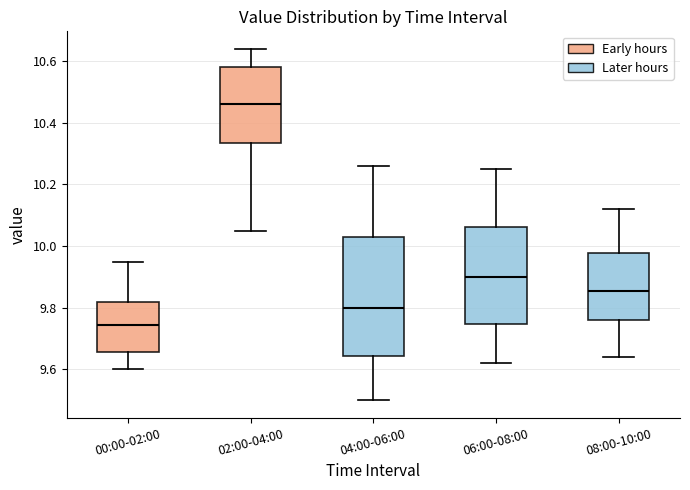

Reading left to right, read every box against the y-axis: the position of its median line, the range the box covers, and the ends of its whiskers. The values are not printed on the chart, so give them approximately, as read against the axis.

00:00-02:00: median 9.74, box 9.66 to 9.82, whiskers 9.60 to 9.96
02:00-04:00: median 10.46, box 10.34 to 10.58, whiskers 10.06 to 10.64
04:00-06:00: median 9.80, box 9.64 to 10.04, whiskers 9.50 to 10.26
06:00-08:00: median 9.90, box 9.74 to 10.06, whiskers 9.62 to 10.26
08:00-10:00: median 9.86, box 9.76 to 9.98, whiskers 9.64 to 10.12